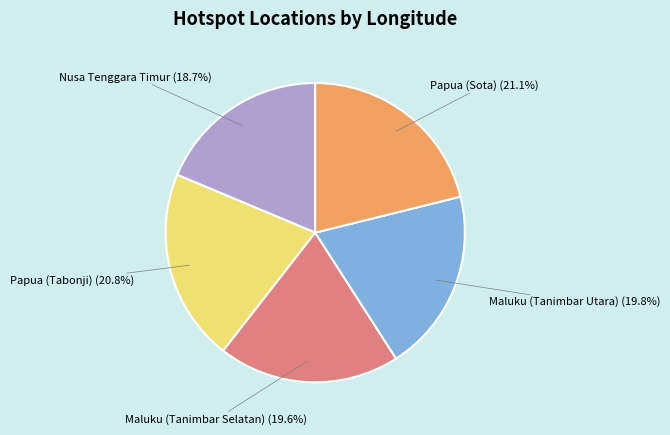

Does any single category account for the majority?

No